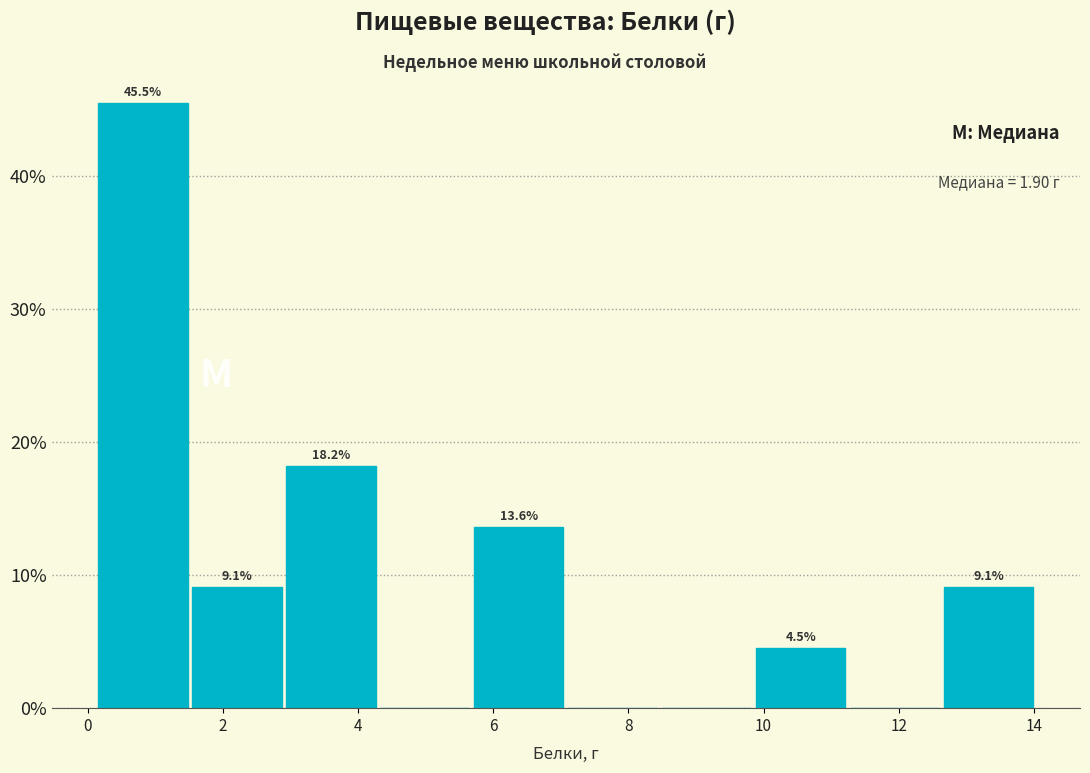

Which range on the x-axis has the tallest bar?

0.2 to 1.6